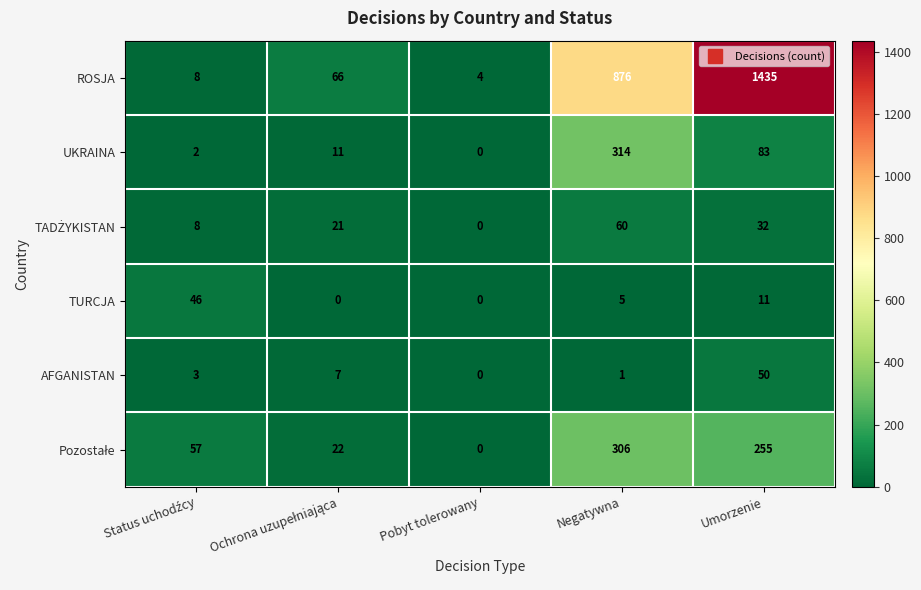

What is the difference between the highest and lowest values at Negatywna?

875